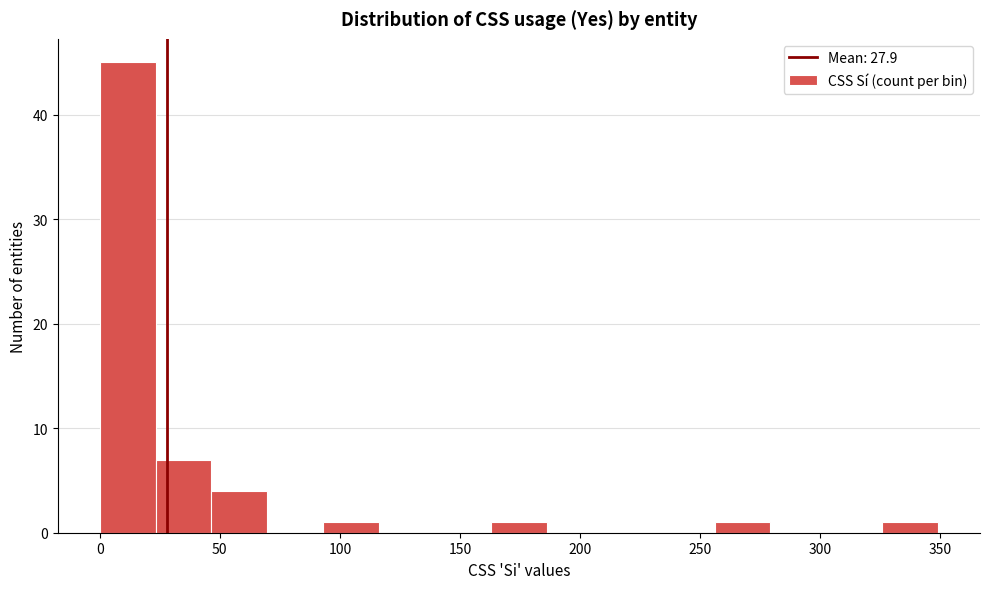

What is the height of the bar covering 165 to 185 on the x-axis? Neither the bar edges nor the heights are printed on the chart, so give them approximately, as read against the axes.

1